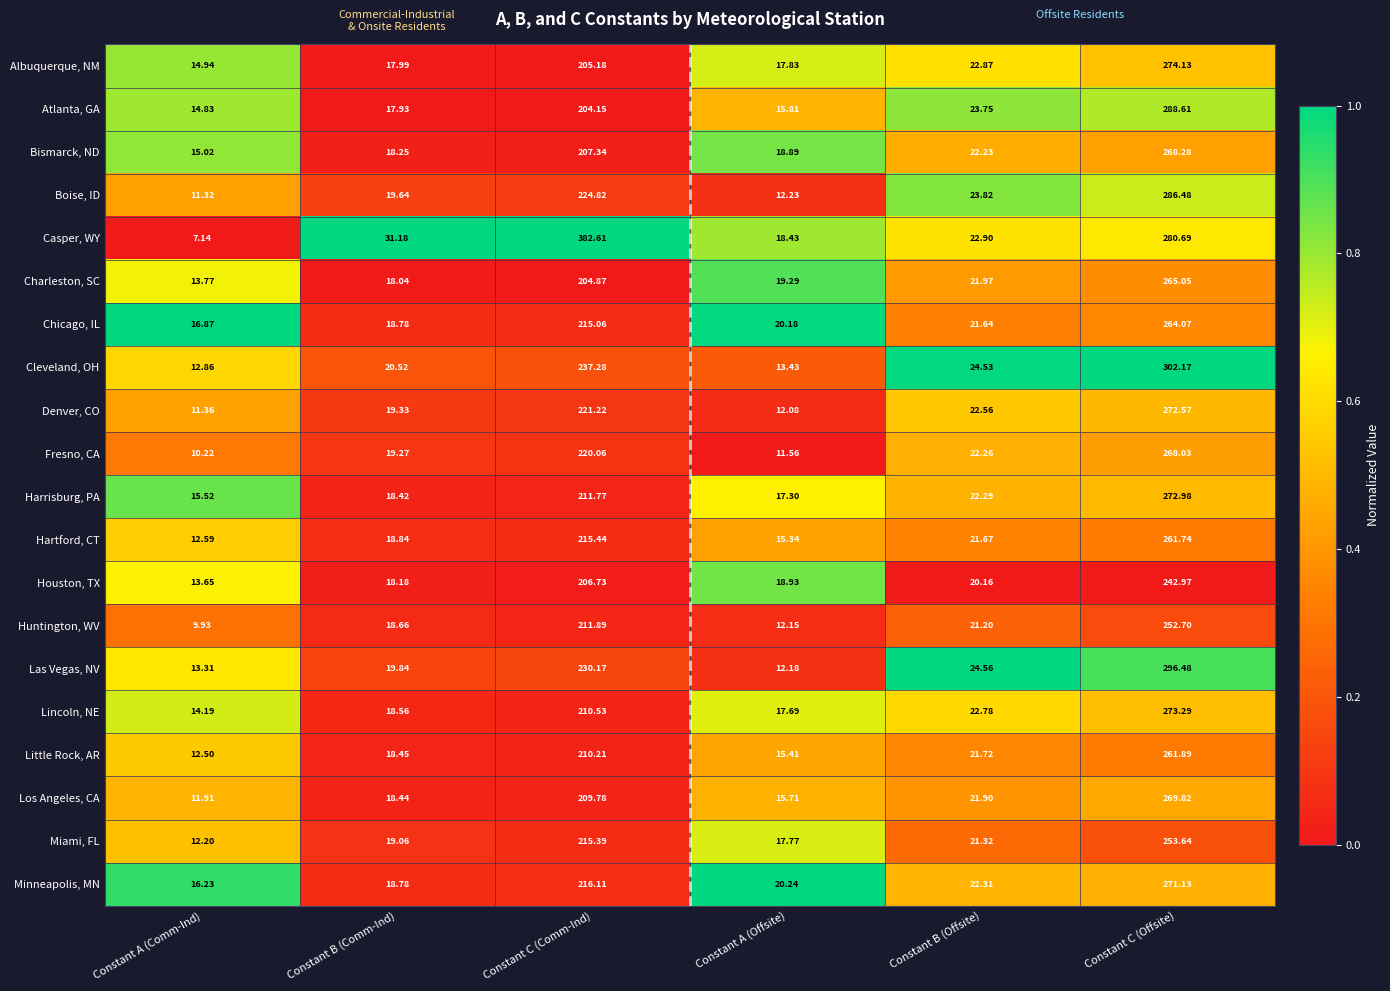

At which label is Los Angeles, CA closest to 140?

Constant C (Comm-Ind)